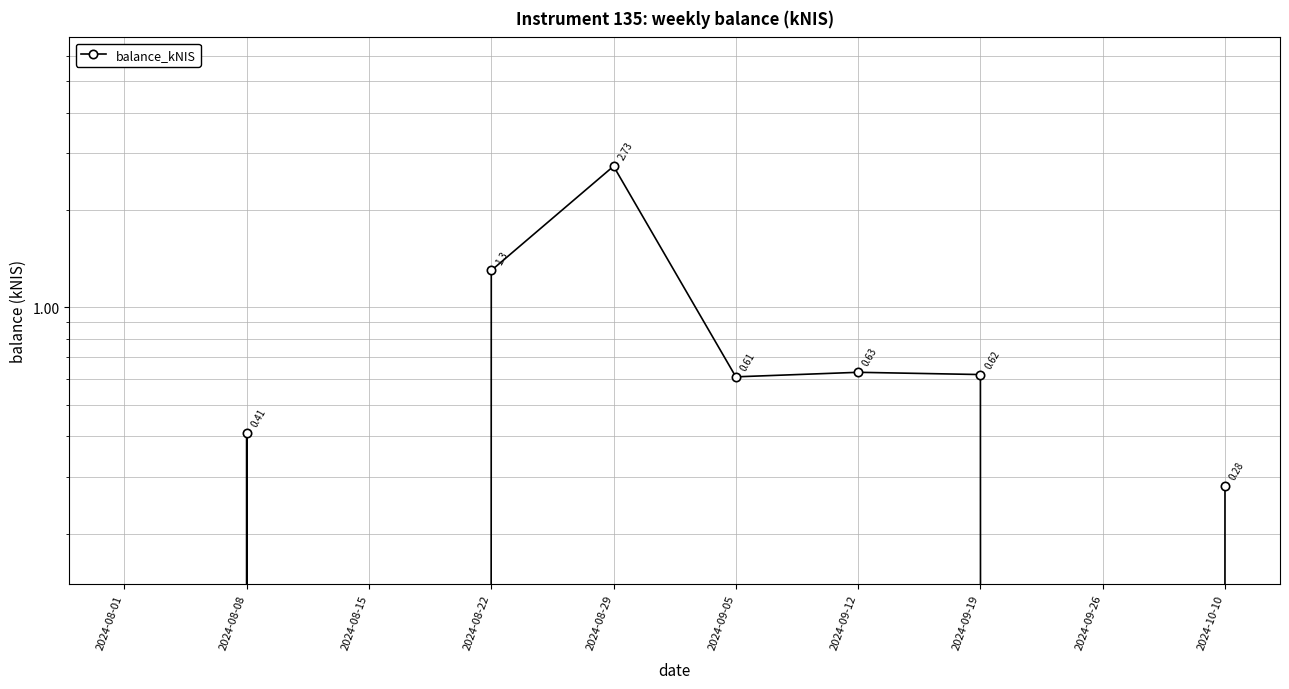

Which has a higher value, 2024-08-01 or 2024-09-05?

2024-09-05